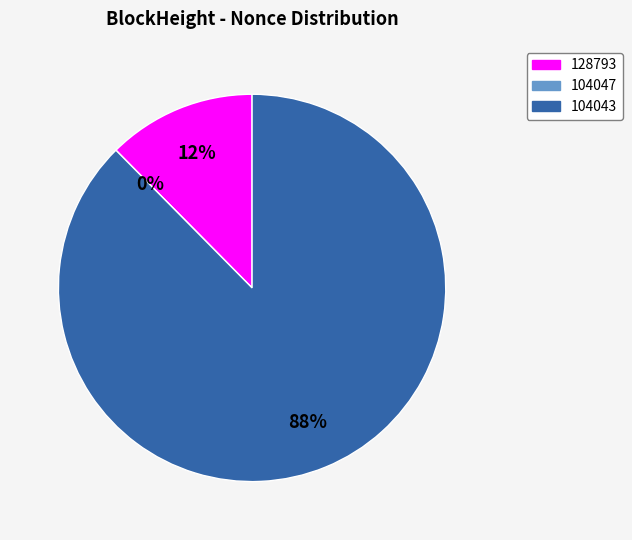

To the nearest percent, what is the average slice percentage?

33%